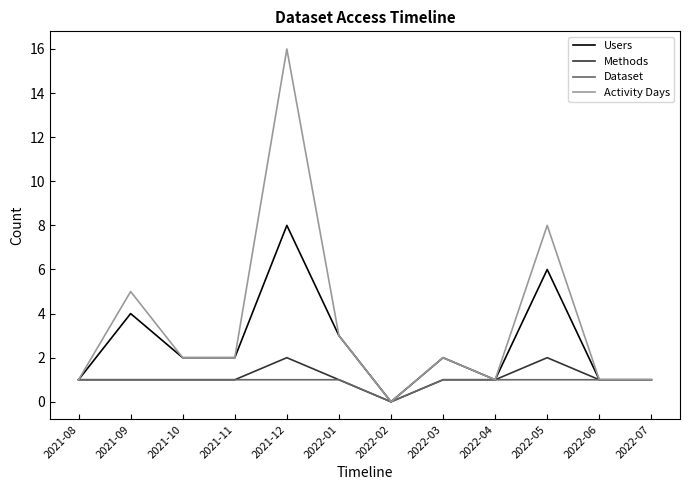

Is the value of Methods at 2022-07 greater than the value of Activity Days at 2022-02?

Yes